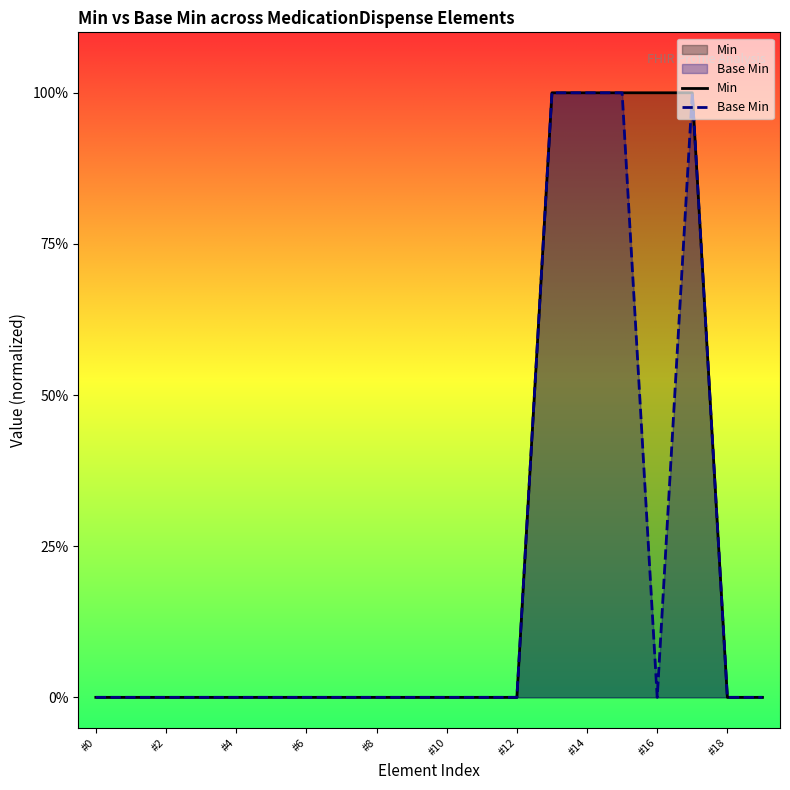

How many positive values does the Min series have?

5